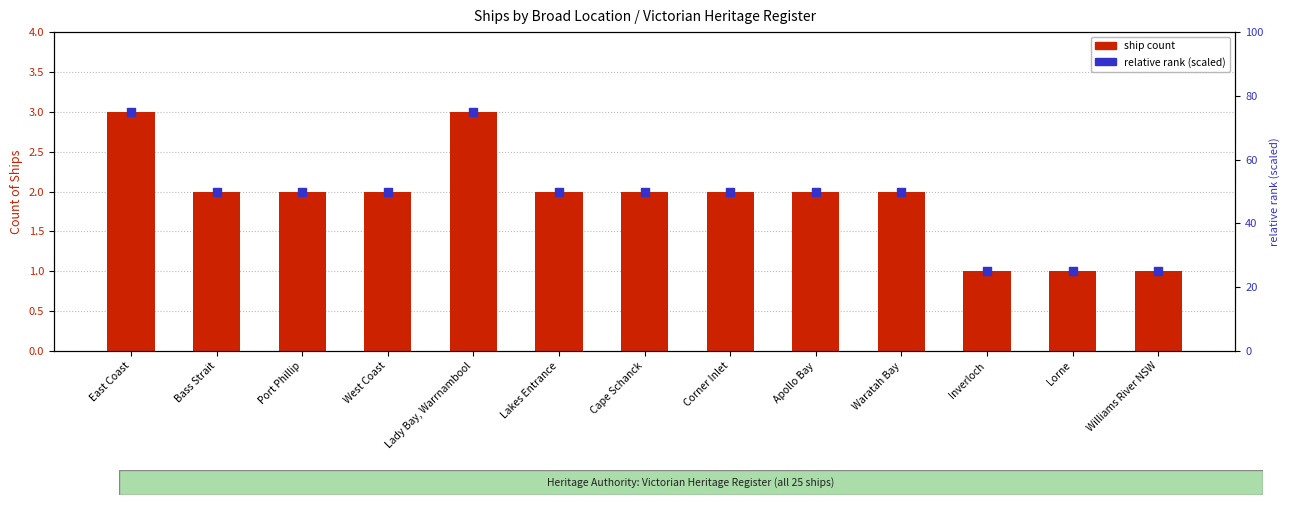

What is the total value across all series at East Coast?

78